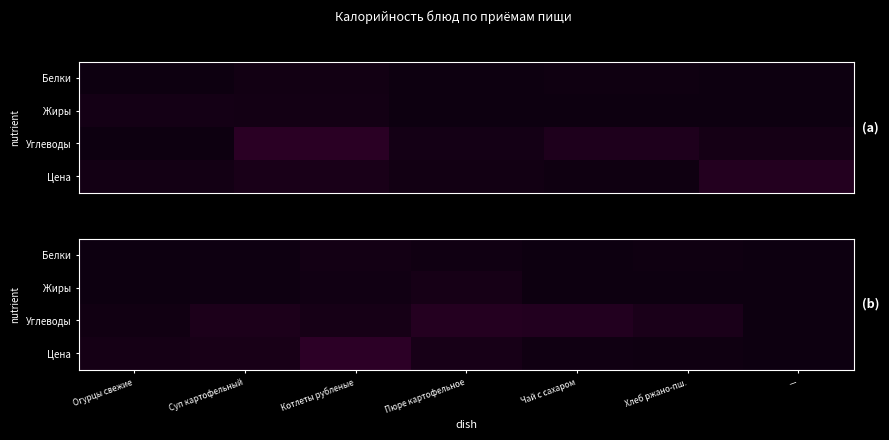

Rank the categories by Белки value from highest to lowest.

Котлеты рубленые, Пюре картофельное, Хлеб ржано-пш., Суп картофельный, Огурцы свежие, Чай с сахаром, —